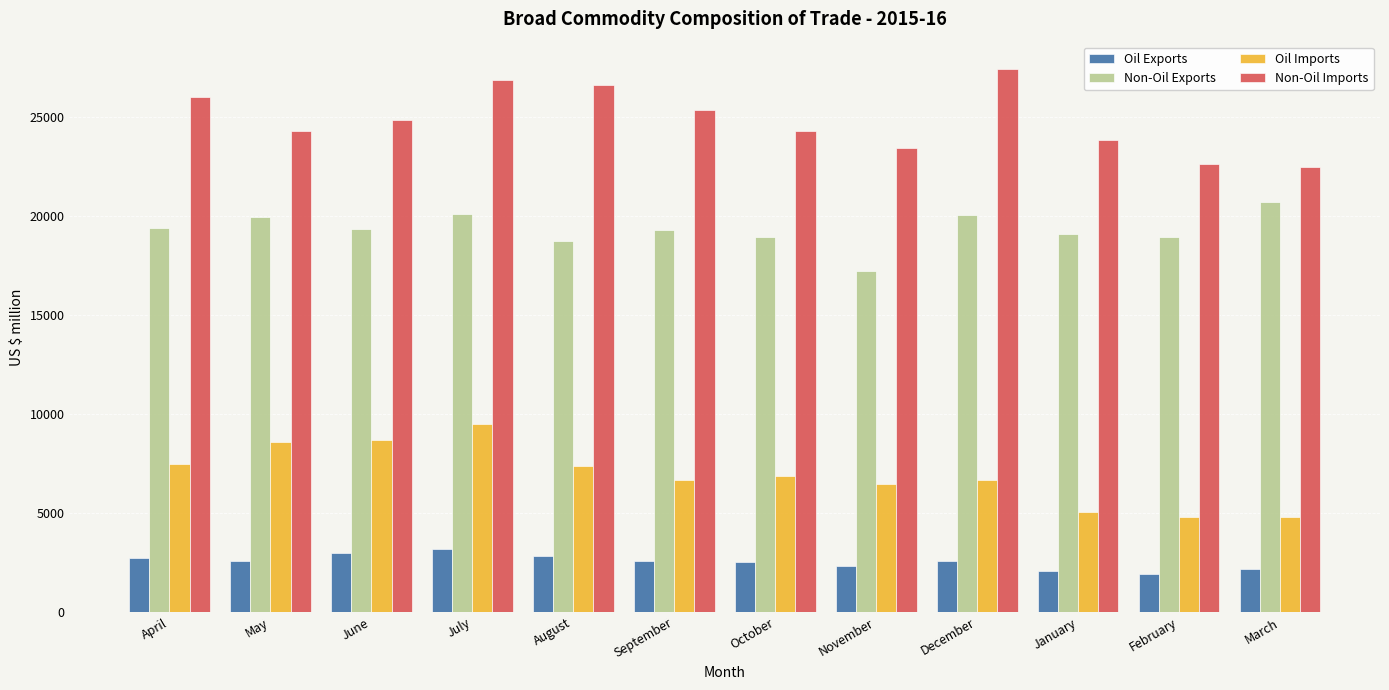

Between May and July, which series saw the biggest shift?

Non-Oil Imports